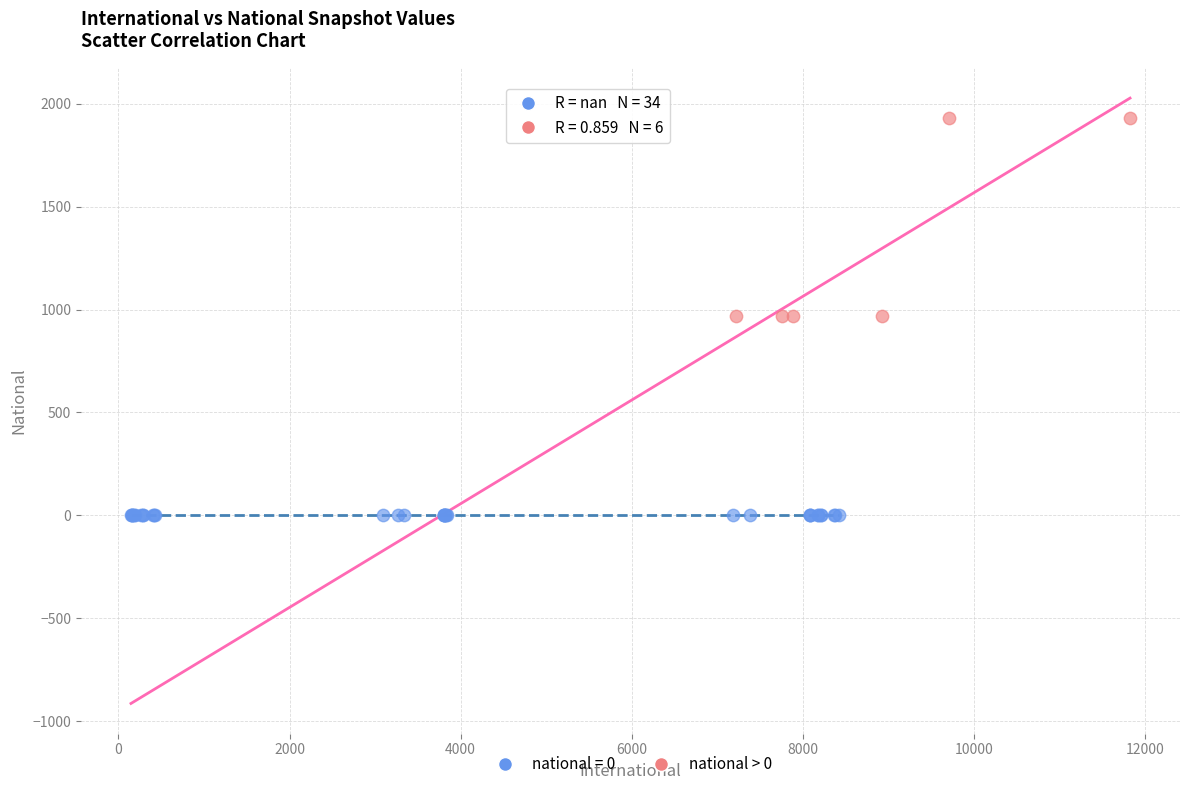

Which series reaches the minimum Y coordinate?

national = 0